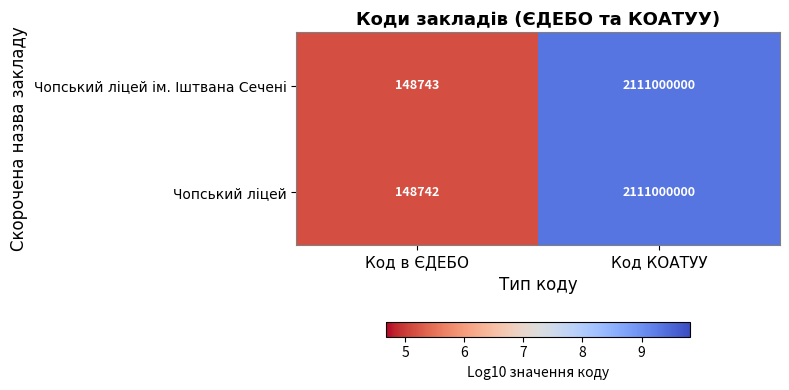

Rank the categories by Чопський ліцей value from highest to lowest.

Код КОАТУУ, Код в ЄДЕБО